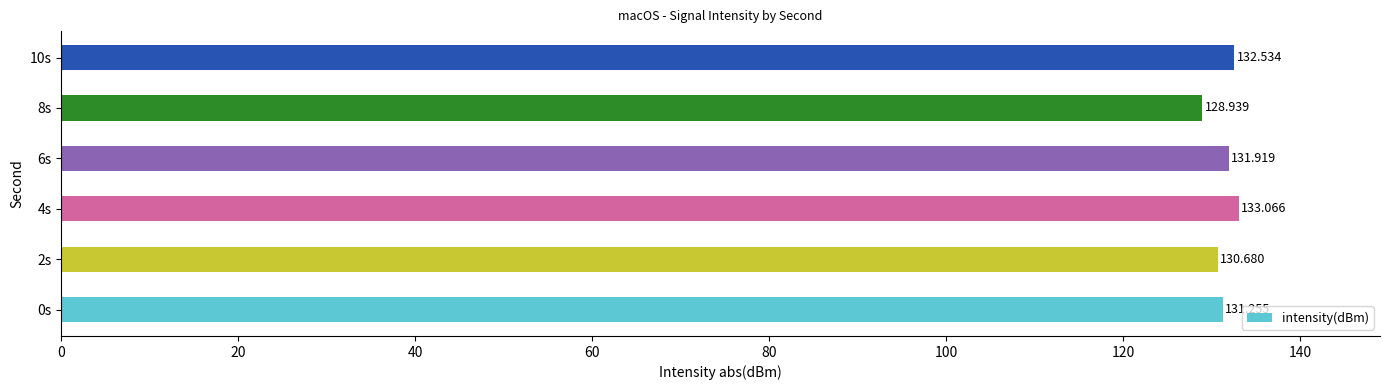

How many distinct data groups are displayed?

1